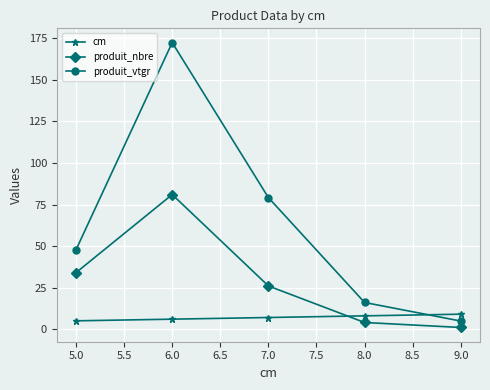

What is the total value across all series at 6.0?

259.5